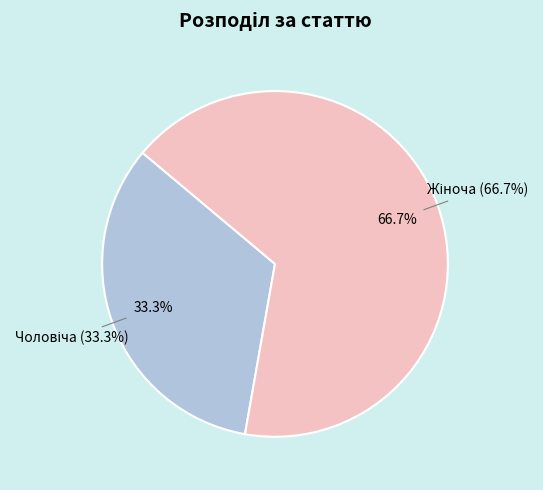

Which slice is the largest?

Жіноча